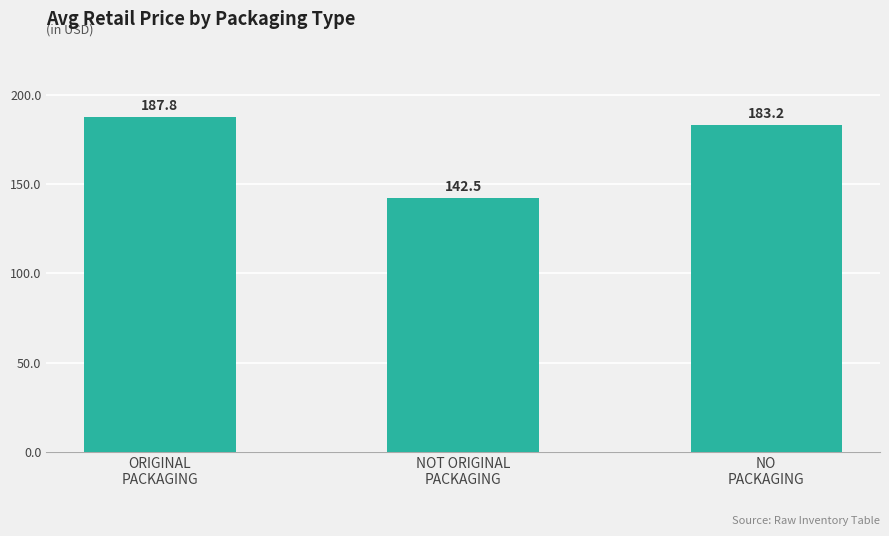

What is the minimum value shown in the chart?

142.5